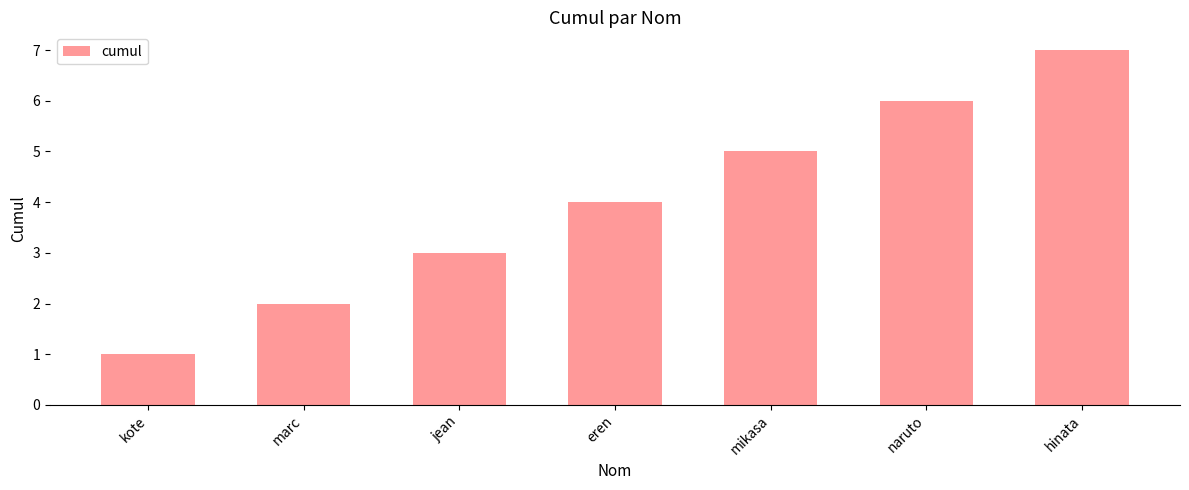

What is the sum of the values at jean and marc?

5